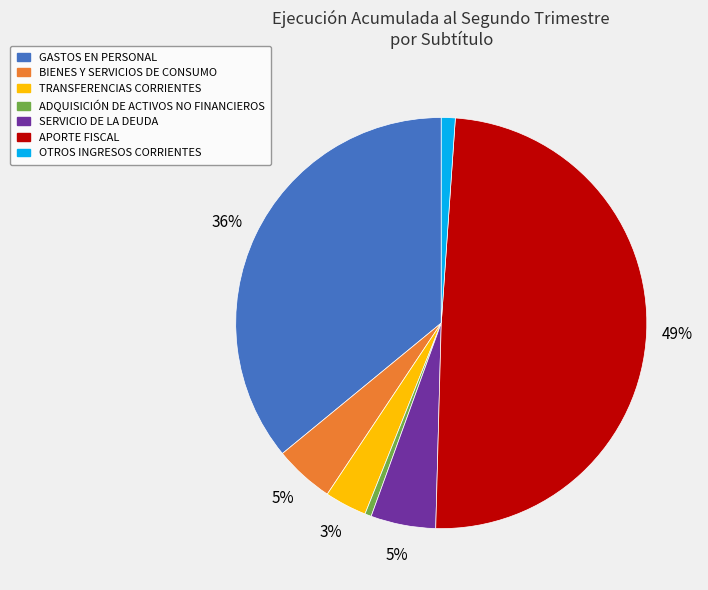

Which slice is the largest?

APORTE FISCAL